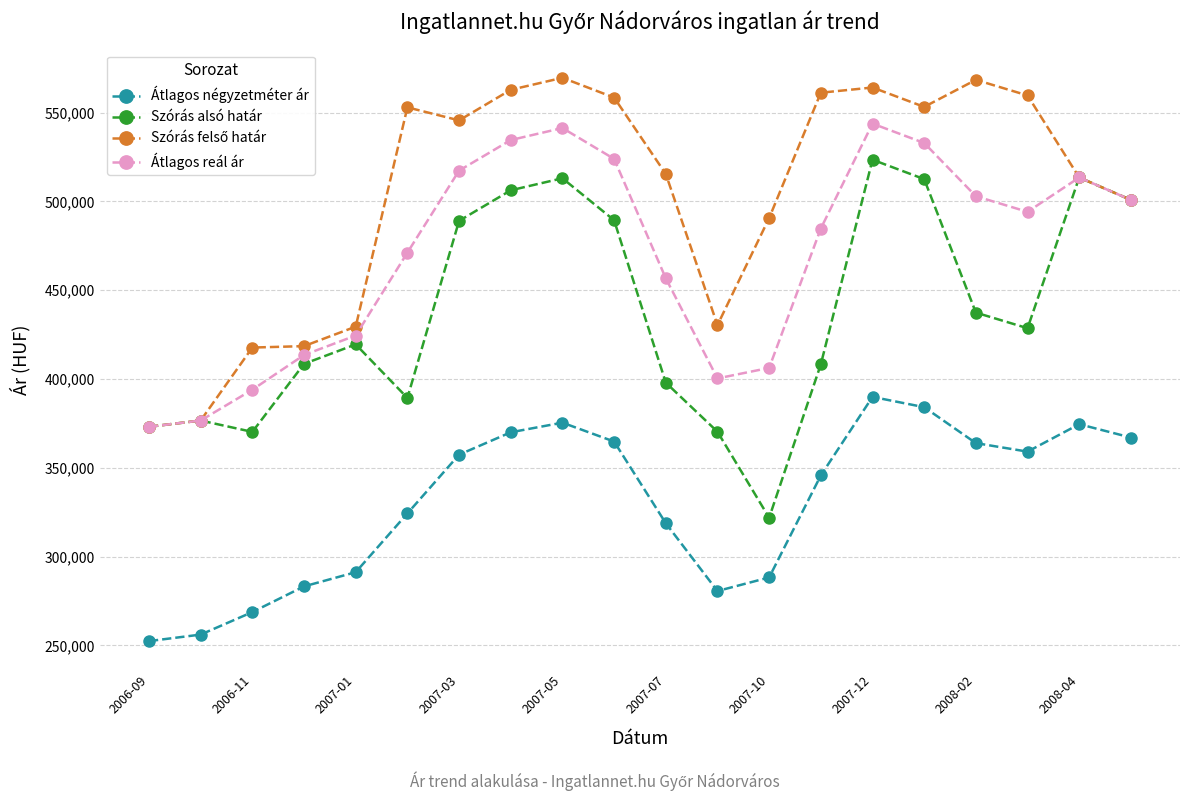

What is the value of the Átlagos négyzetméter ár point at the 3rd from the left?

268785